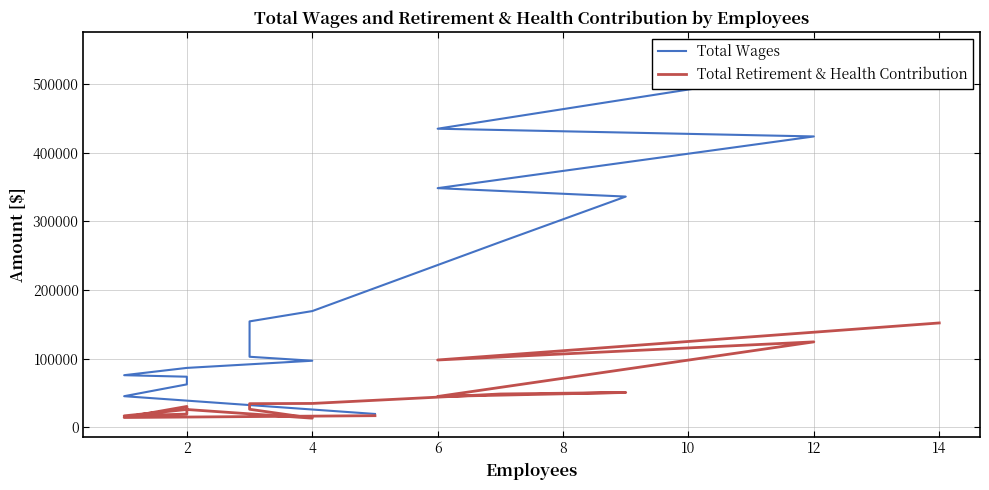

What is the value of the Total Retirement & Health Contribution point at the 9th from the left?

26193